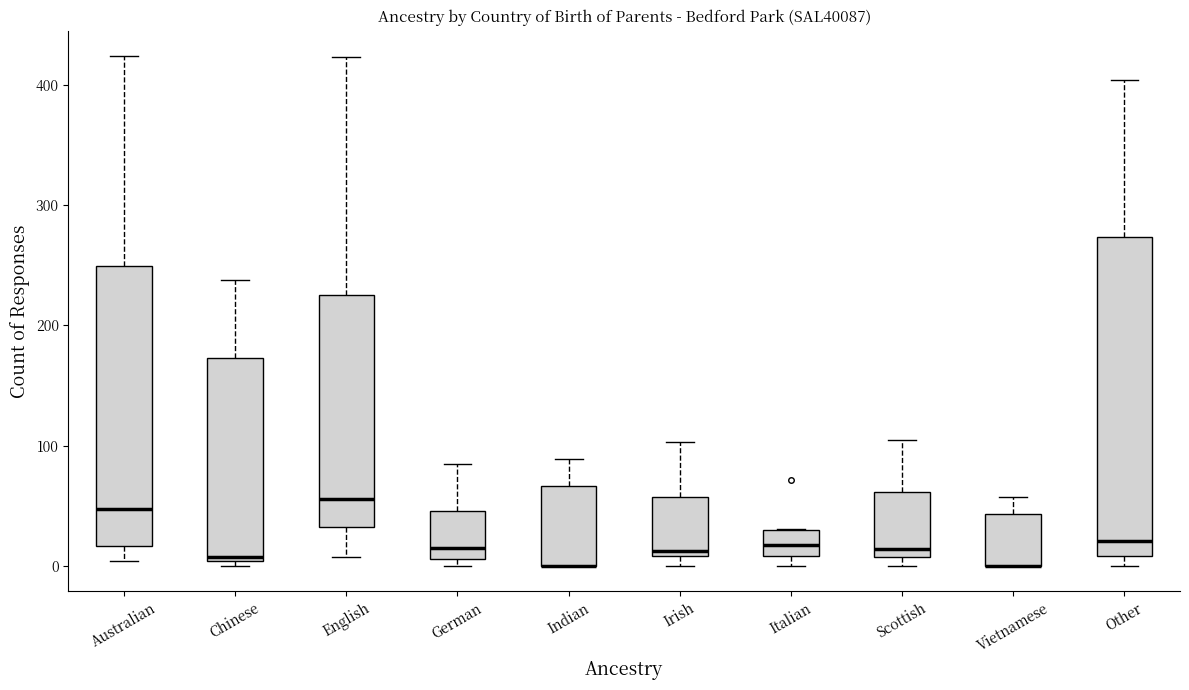

Comparing the boxes themselves (not the whiskers), which one is the tallest?

Other